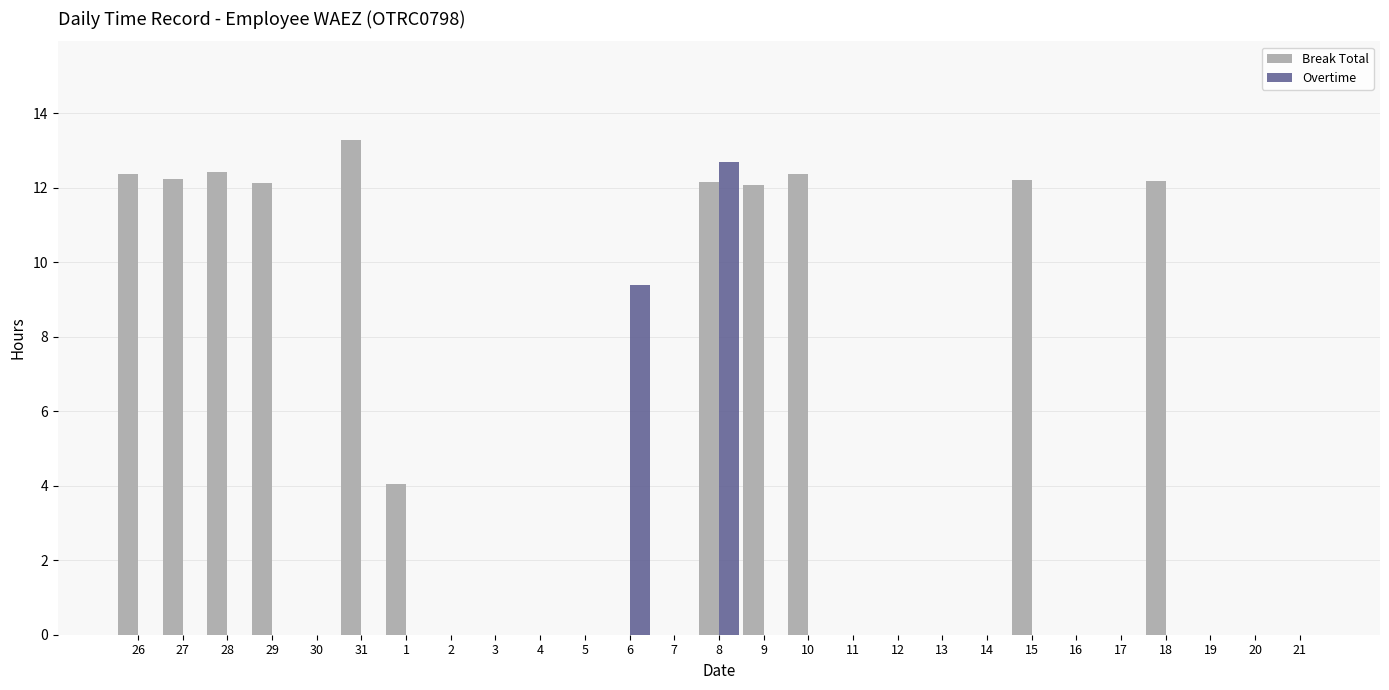

The value of Overtime at 20 is -4.9. True or false?

False